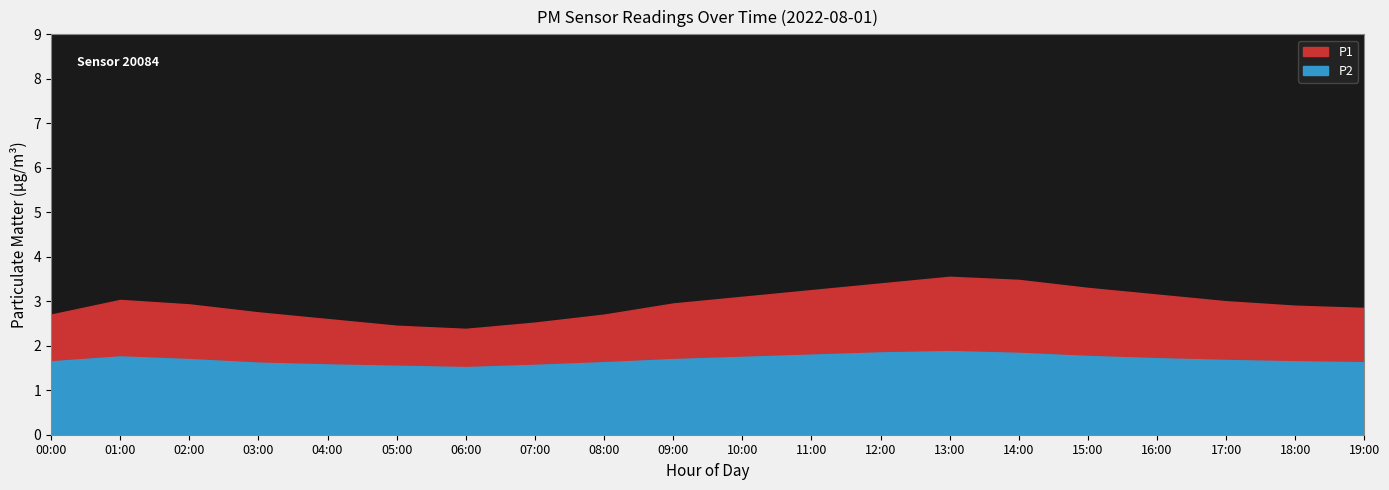

True or false: P1 and P2 cross at least once.

False